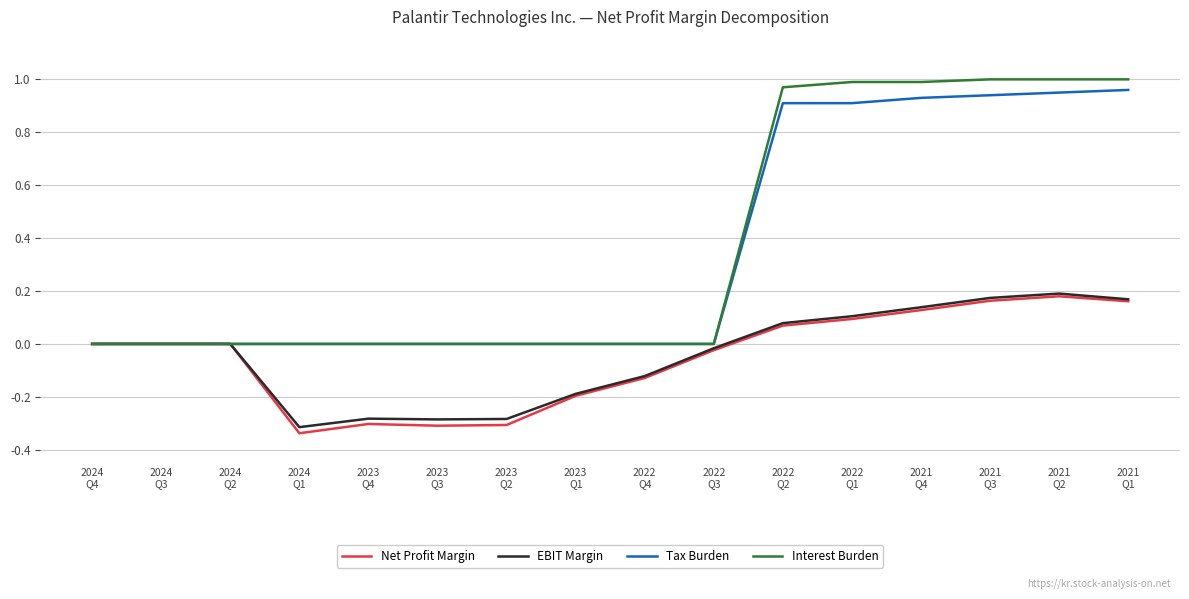

Which series has the largest range (max minus min)?

Interest Burden